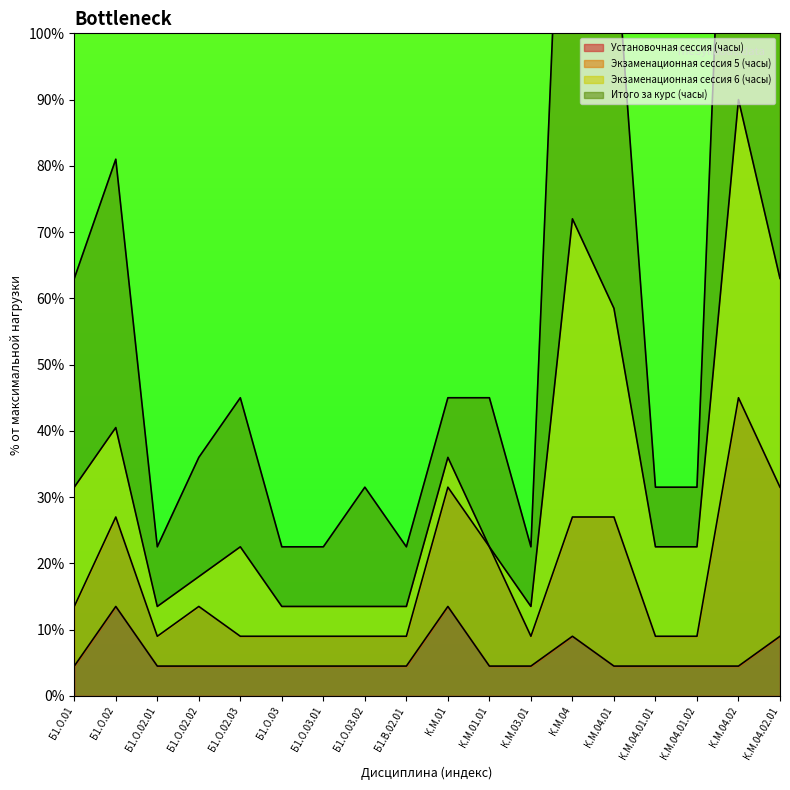

What value does the Итого за курс (часы) series have at К.М.01?

45.0